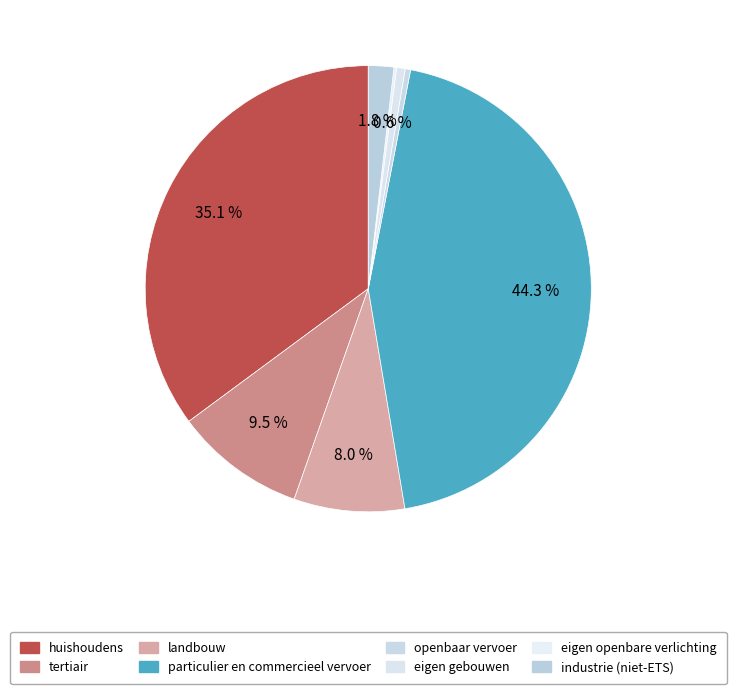

How many segments does this pie chart have?

8